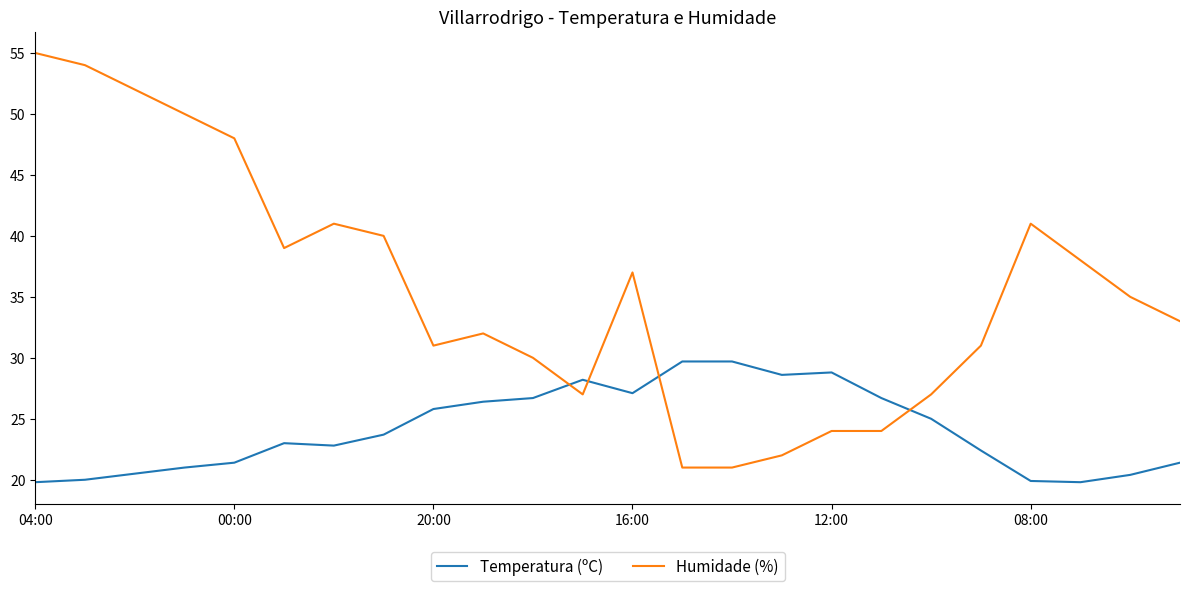

What is the difference between the maximum and minimum values in the Humidade (%) series?

34.0